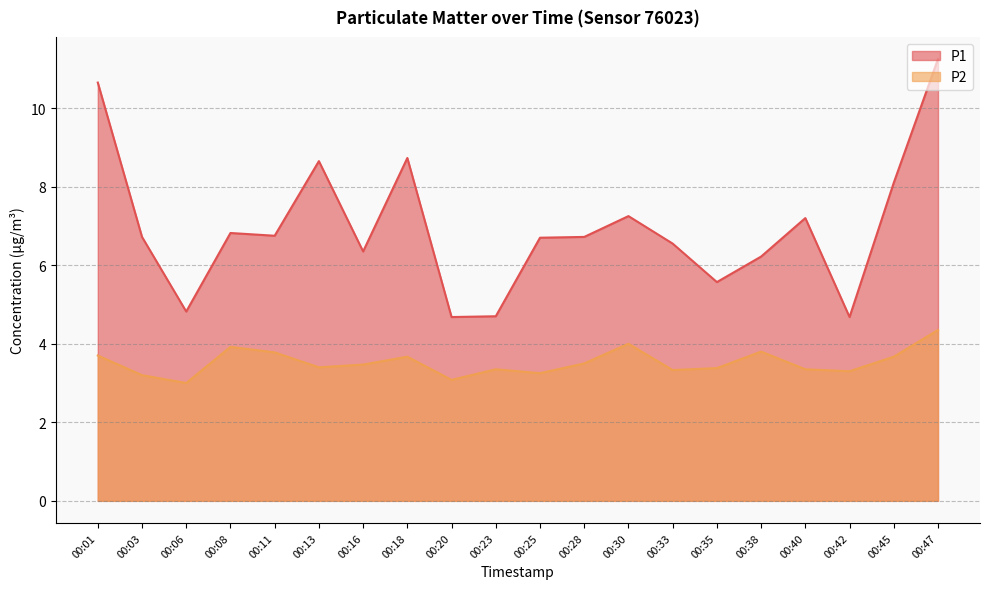

How many interior local valleys does the P1 series have?

6